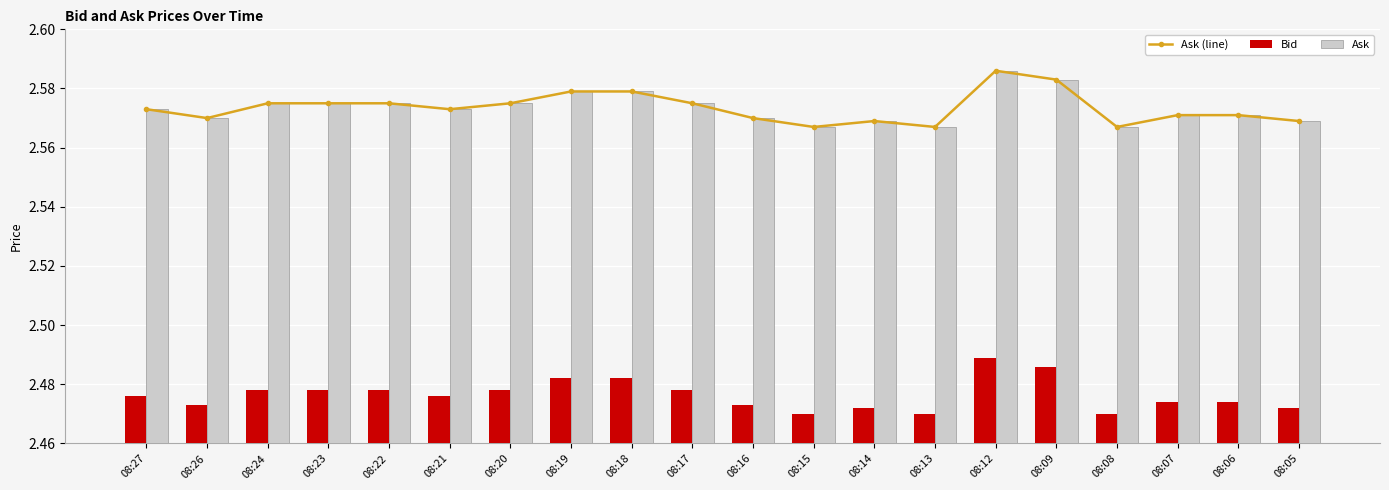

Reading left to right, transcribe all the data shown in this chart.

Ask (line): 2.6	2.6	2.6	2.6	2.6	2.6	2.6	2.6	2.6	2.6	2.6	2.6	2.6	2.6	2.6	2.6	2.6	2.6	2.6	2.6
Bid: 2.5	2.5	2.5	2.5	2.5	2.5	2.5	2.5	2.5	2.5	2.5	2.5	2.5	2.5	2.5	2.5	2.5	2.5	2.5	2.5
Ask: 2.6	2.6	2.6	2.6	2.6	2.6	2.6	2.6	2.6	2.6	2.6	2.6	2.6	2.6	2.6	2.6	2.6	2.6	2.6	2.6